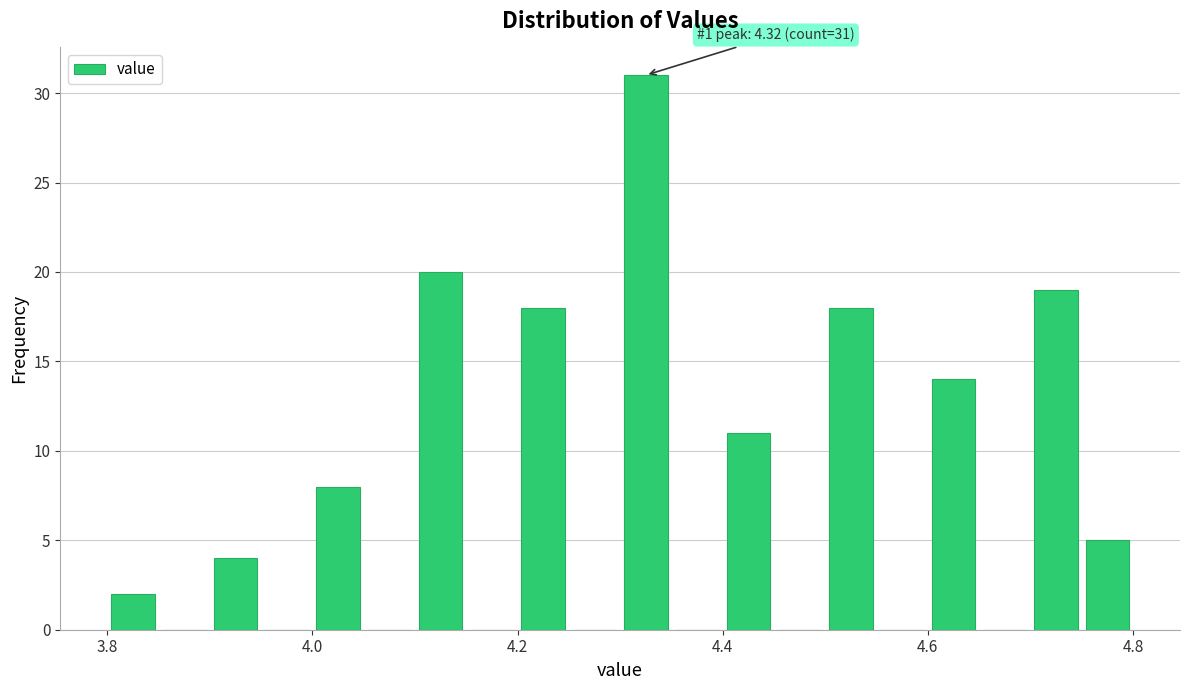

Around what value on the x-axis is the tallest bar? Give the approximate position of its centre, as read against the axis.

4.32